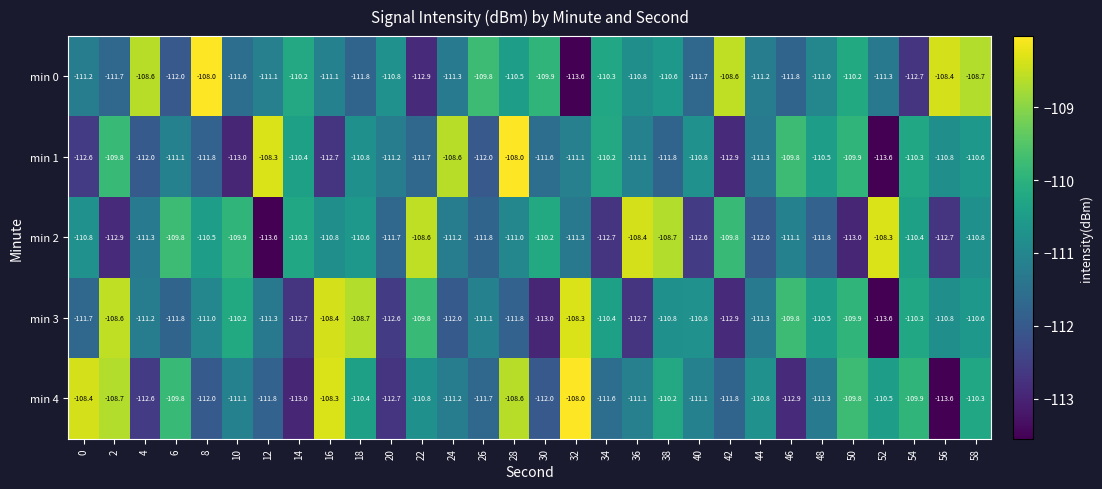

Between 8 and 40, which series saw the biggest shift?

min 0